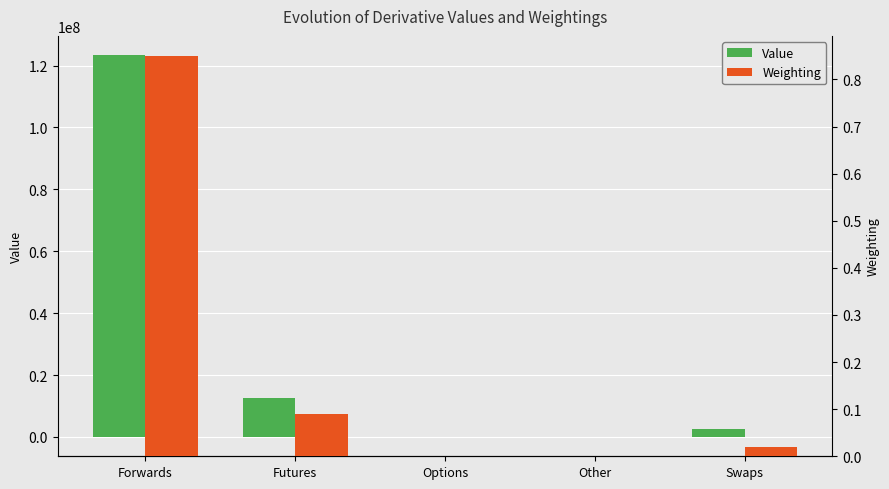

At which label does Value reach its minimum?

Options